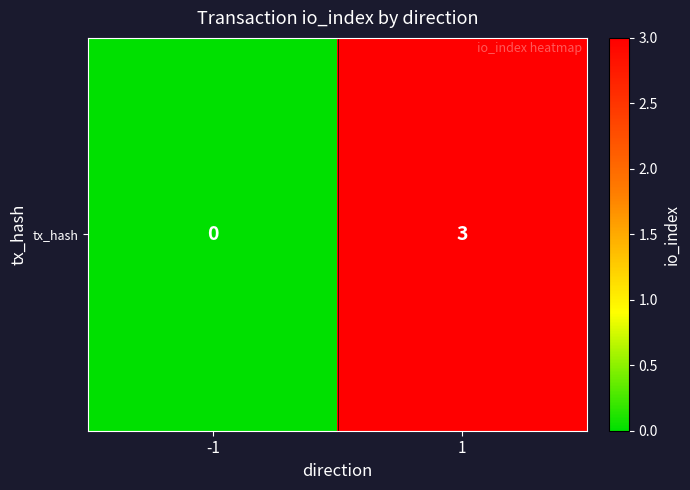

Is it true that the value at -1 is 0?

True